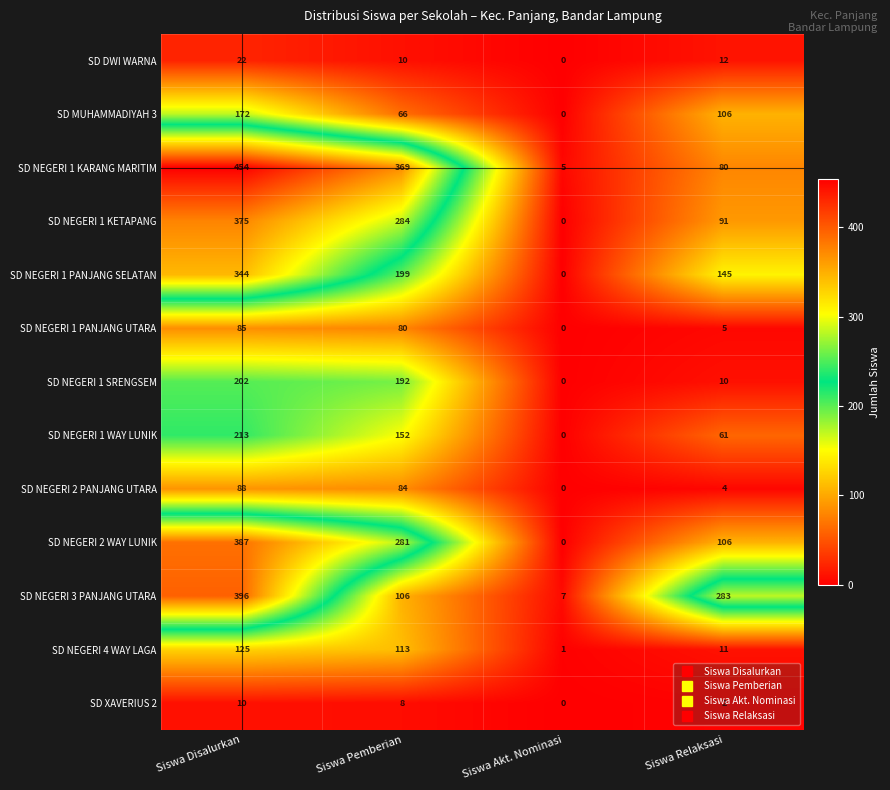

Which series has the largest total across all categories?

SD NEGERI 1 KARANG MARITIM